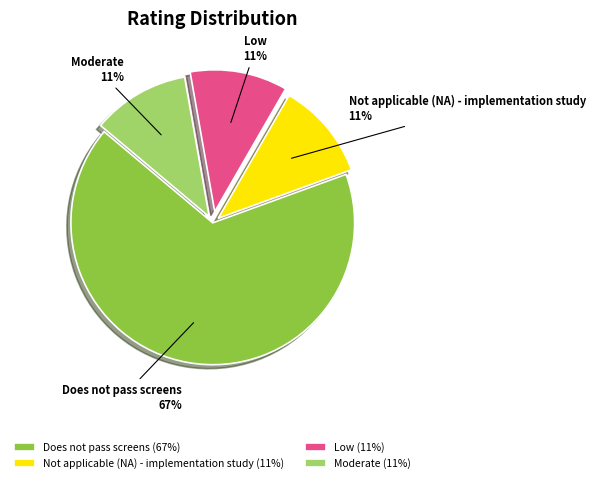

Is Moderate the majority of the pie?

No